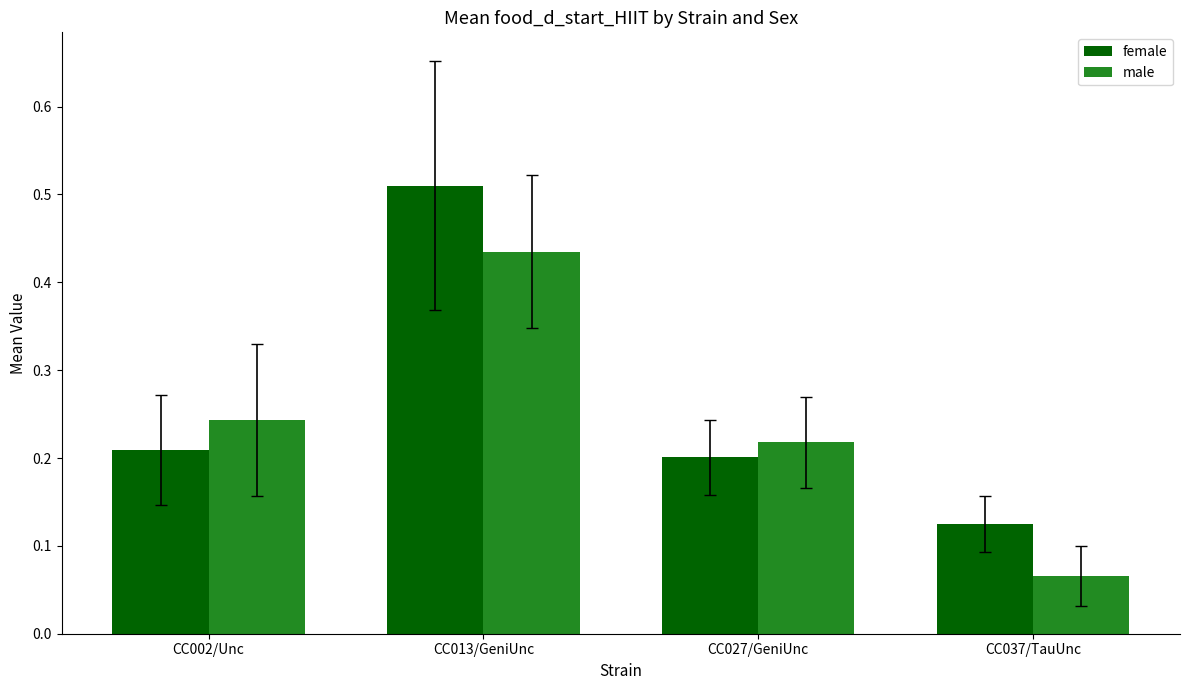

What is the label of the 2nd bar from the left?

CC013/GeniUnc